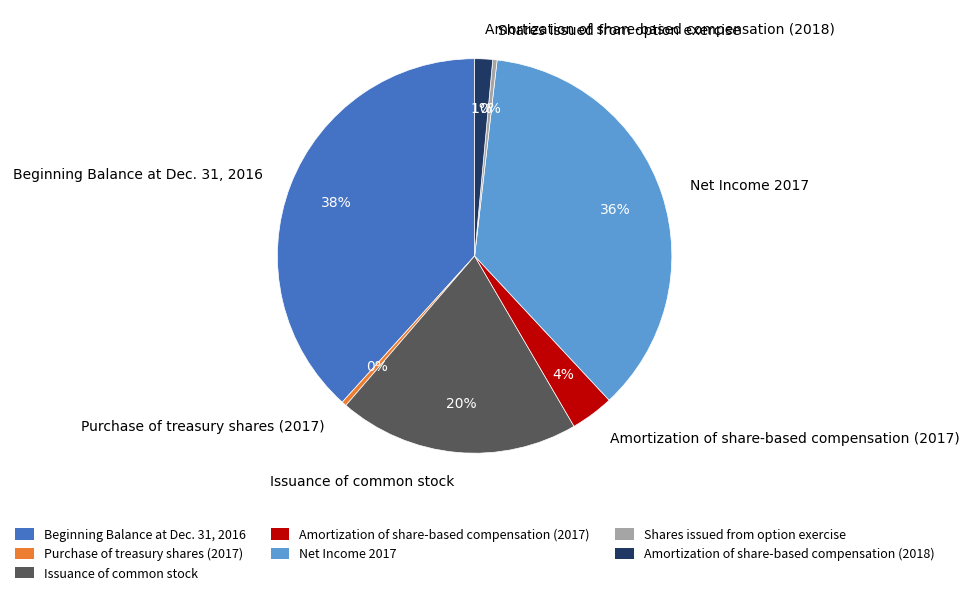

Combined, do Shares issued from option exercise and Net Income 2017 account for over 50%?

No